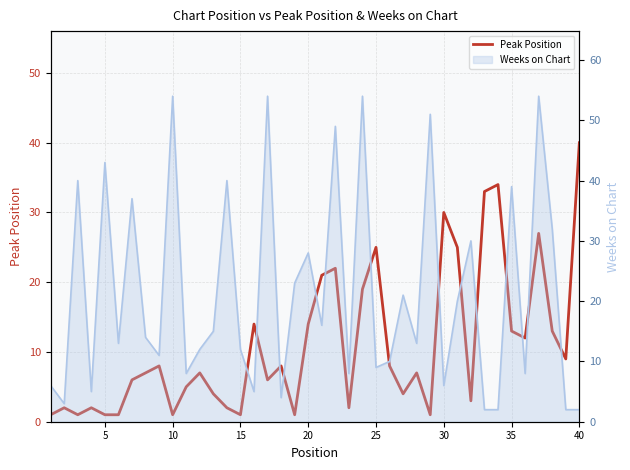

What is the average value?

11